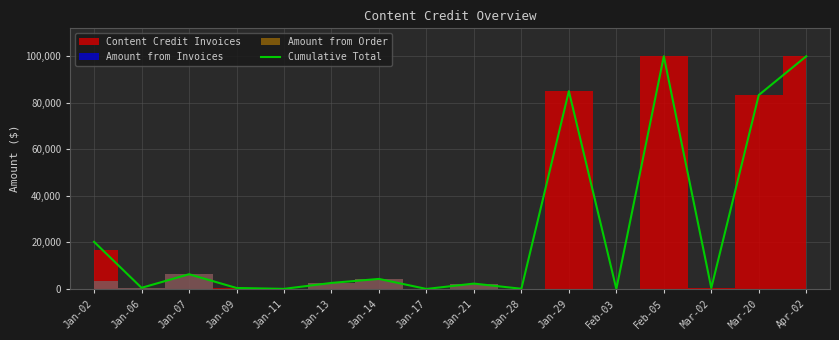

How many data points does each series have?

16